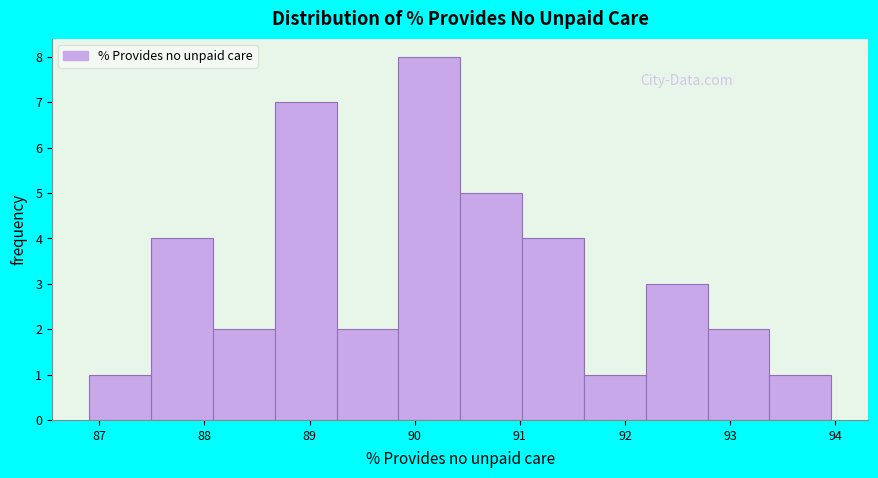

What is the height of the bar covering 91.6 to 92.2 on the x-axis? Neither the bar edges nor the heights are printed on the chart, so give them approximately, as read against the axes.

1